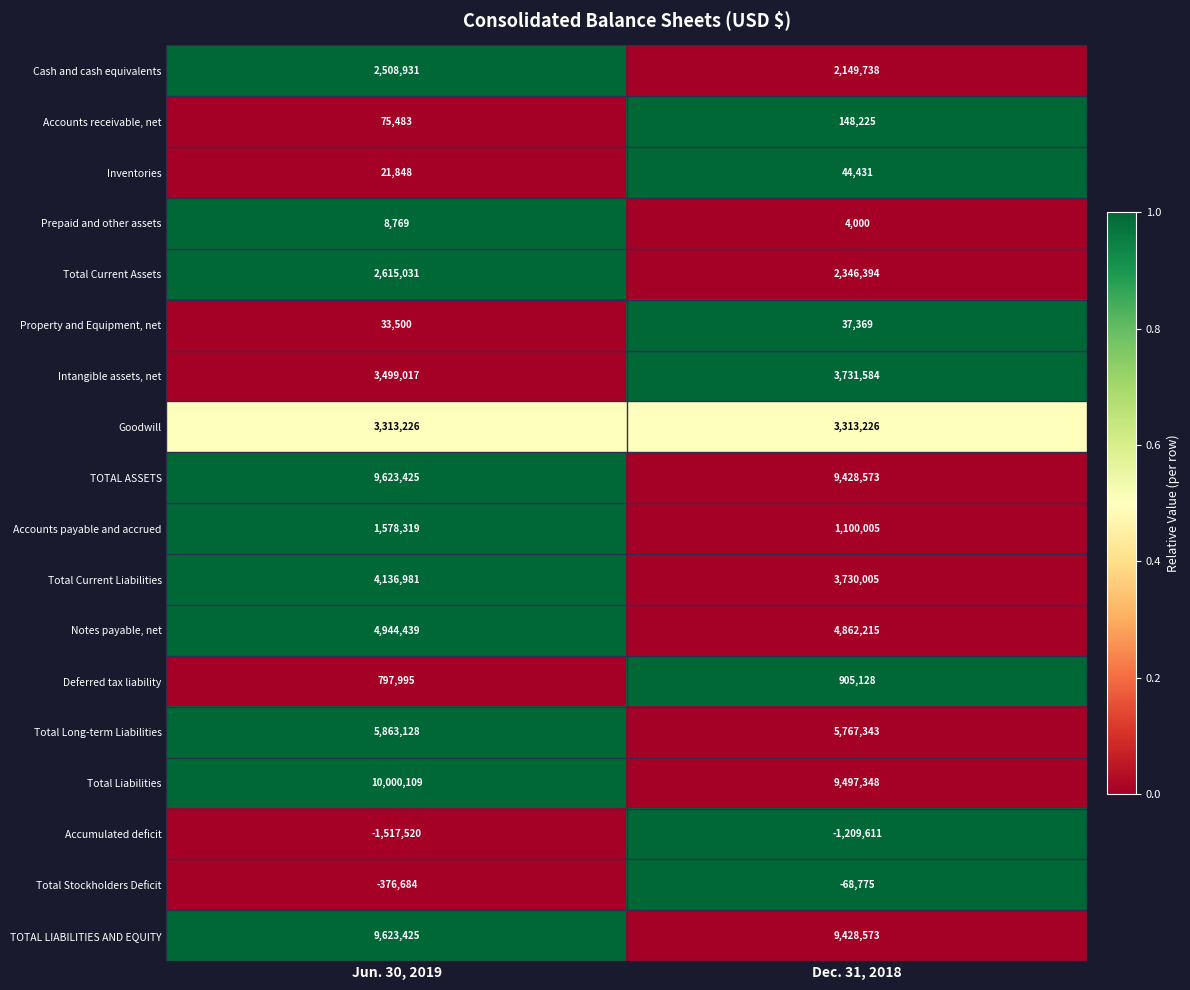

What is the spread (max minus min) of values at Jun. 30, 2019?

11517629